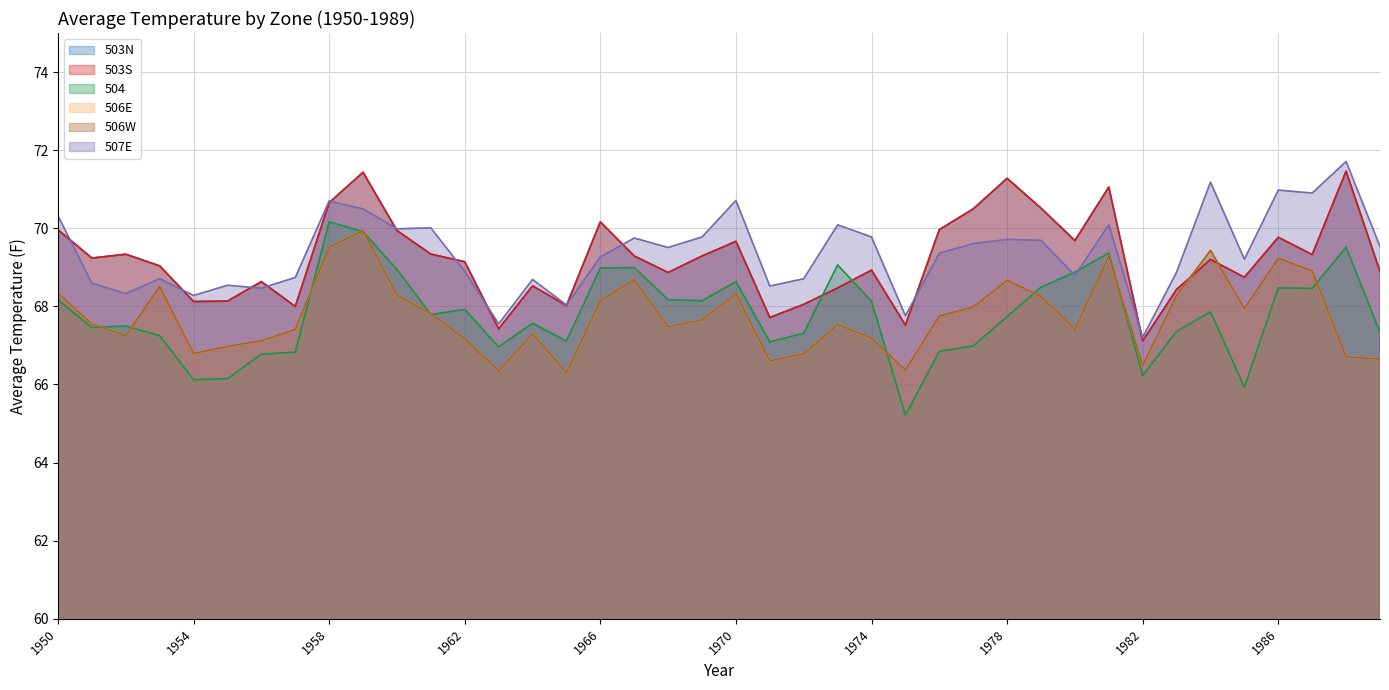

True or false: 506E has a value of 23.9 at 1969.

False